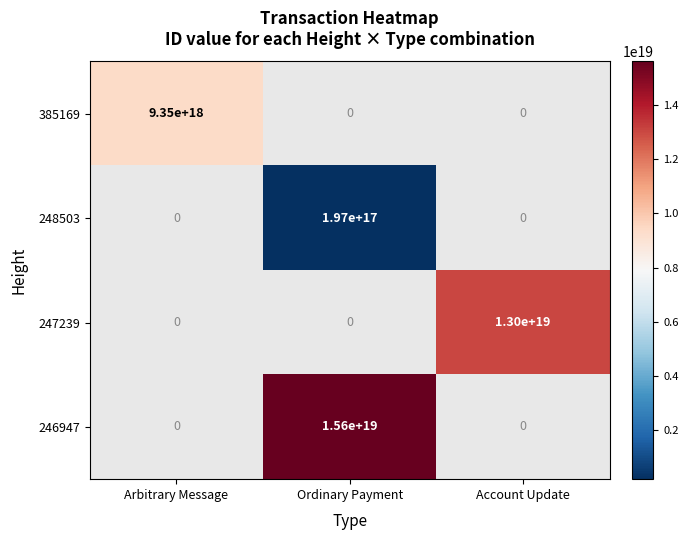

Is it true that 385169 equals 9350000000000000000 at Arbitrary Message?

True